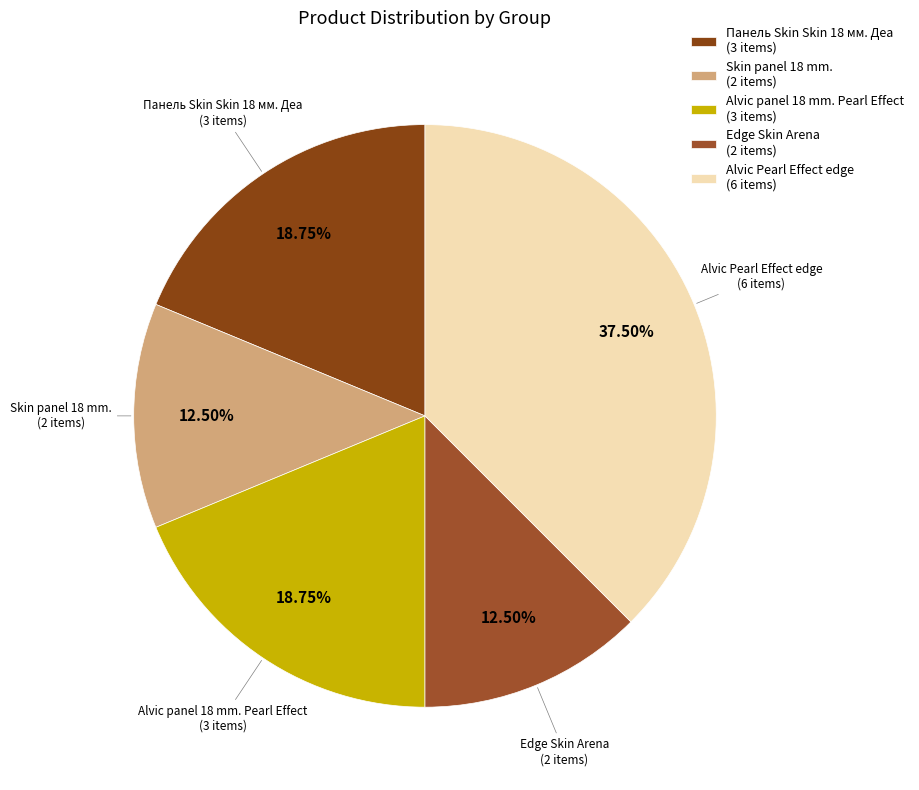

Count the number of slices in the pie.

5